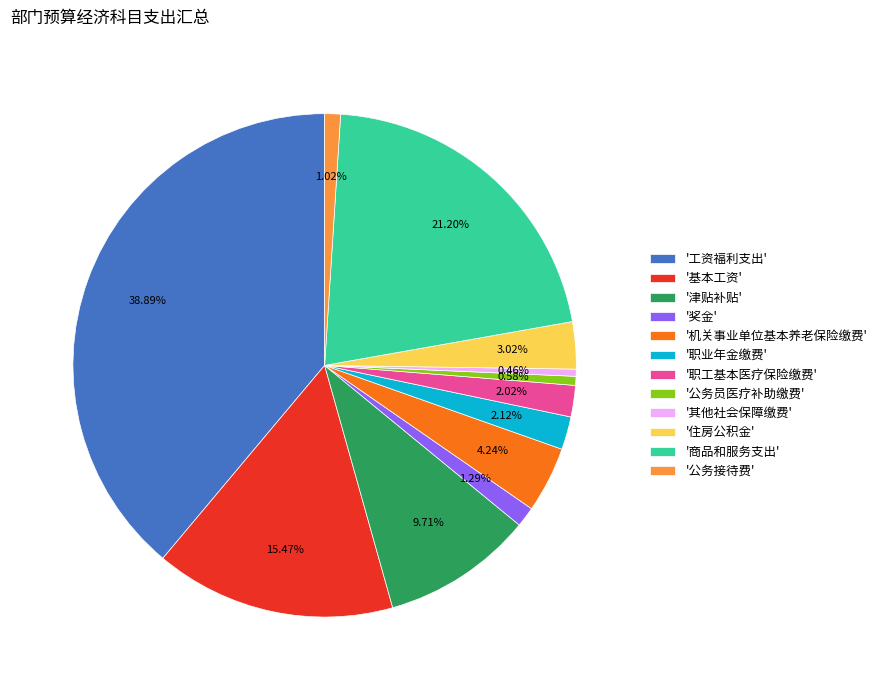

How many segments does this pie chart have?

12